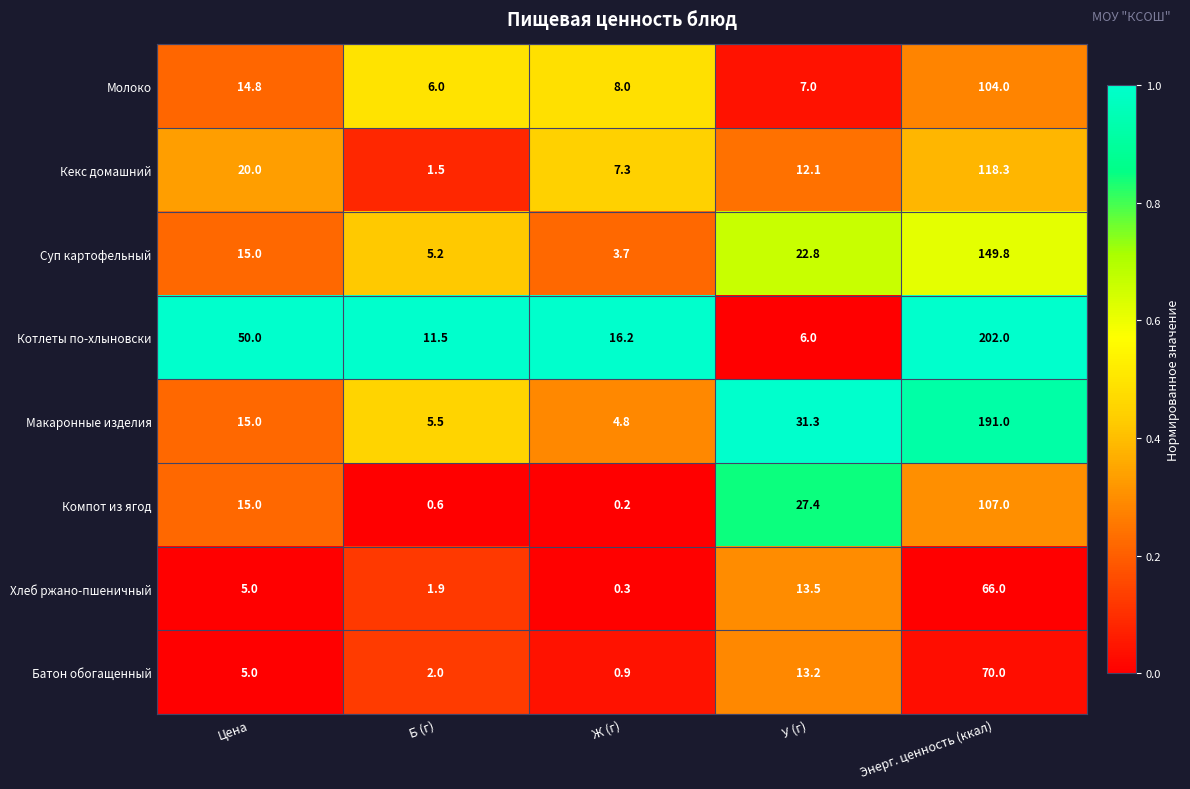

Which label corresponds to the largest value in the chart?

Энерг. ценность (ккал)